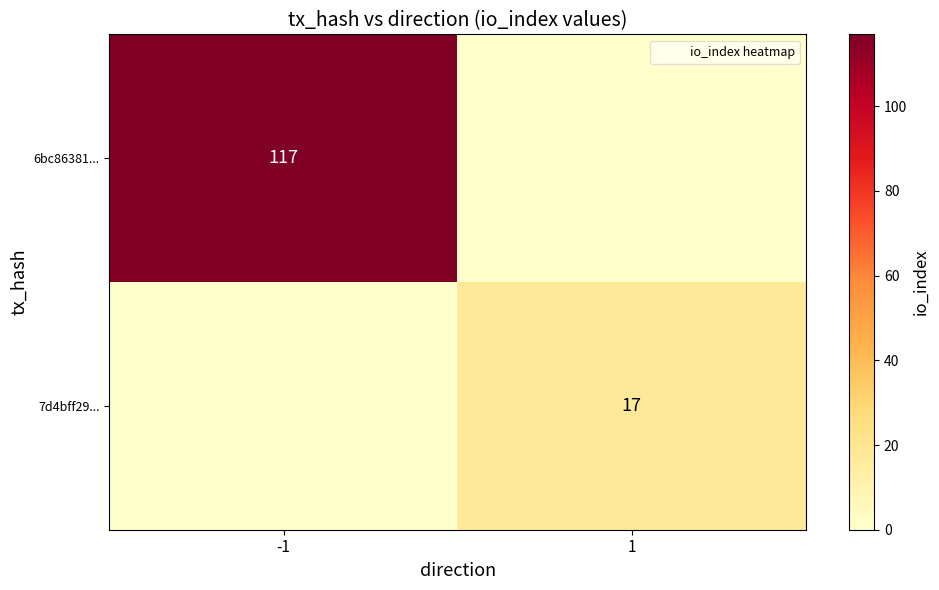

How many values in 7d4bff29... are above zero?

1